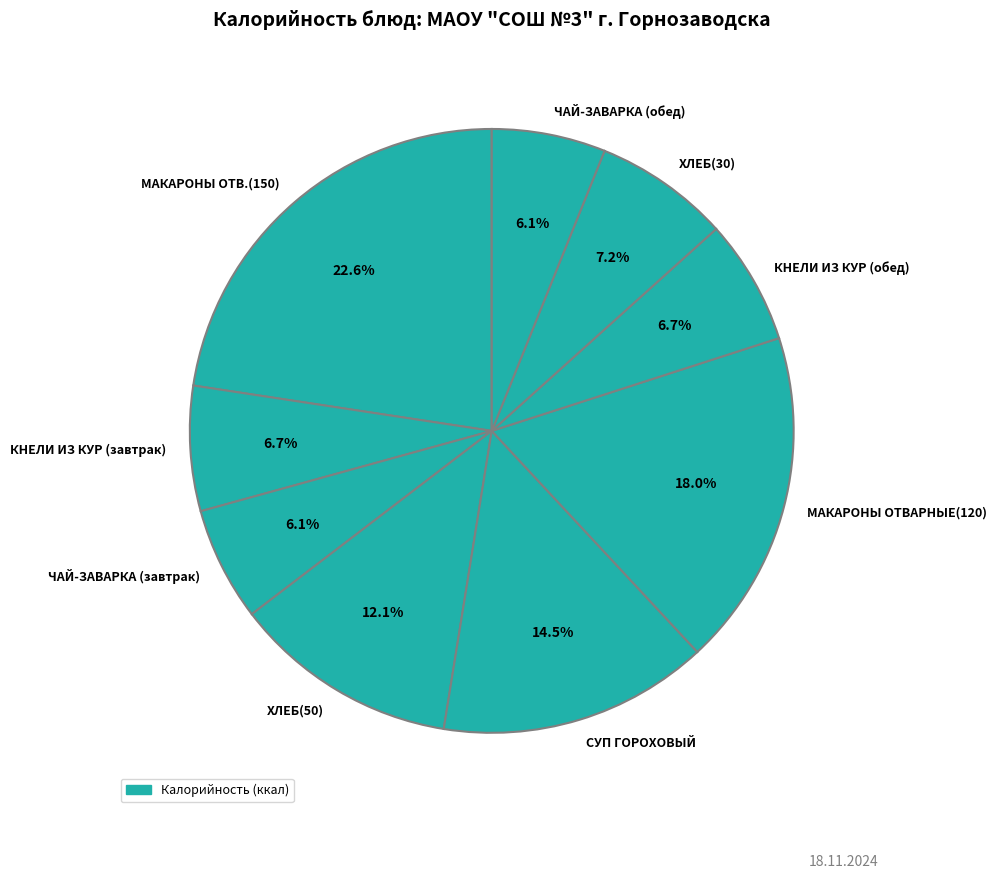

To the nearest percent, what percentage of the pie is МАКАРОНЫ ОТВАРНЫЕ(120)?

18%